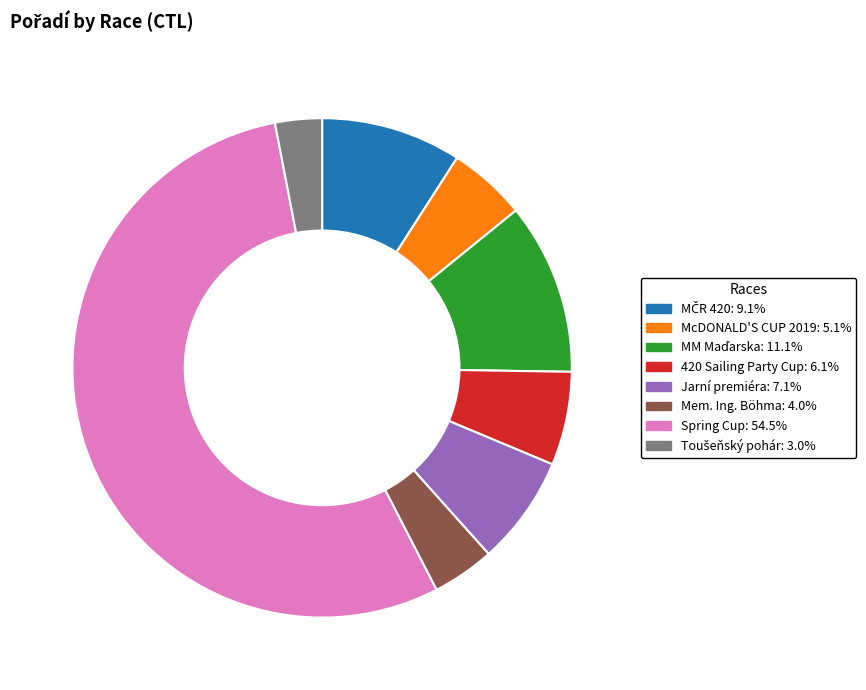

Does any single category account for the majority?

Yes